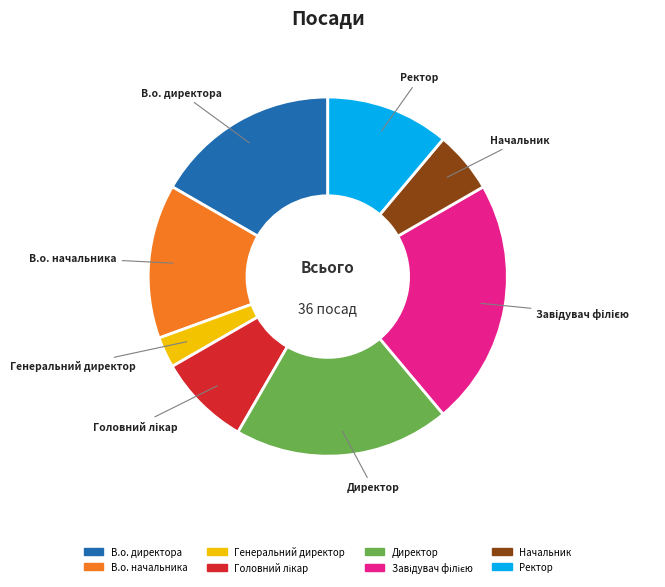

Is it true that В.о. директора is 3% of the pie?

False